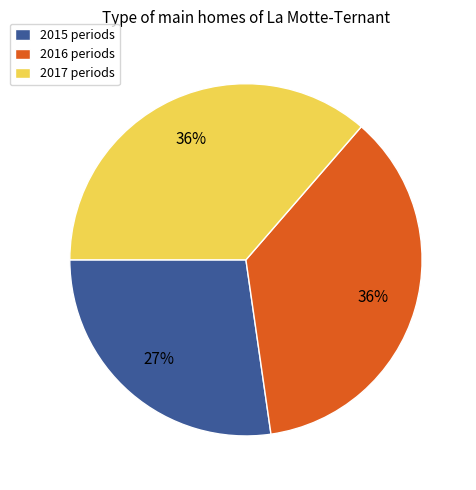

Approximately how many times larger is the value at 2015 periods compared to 2016 periods?

0.8